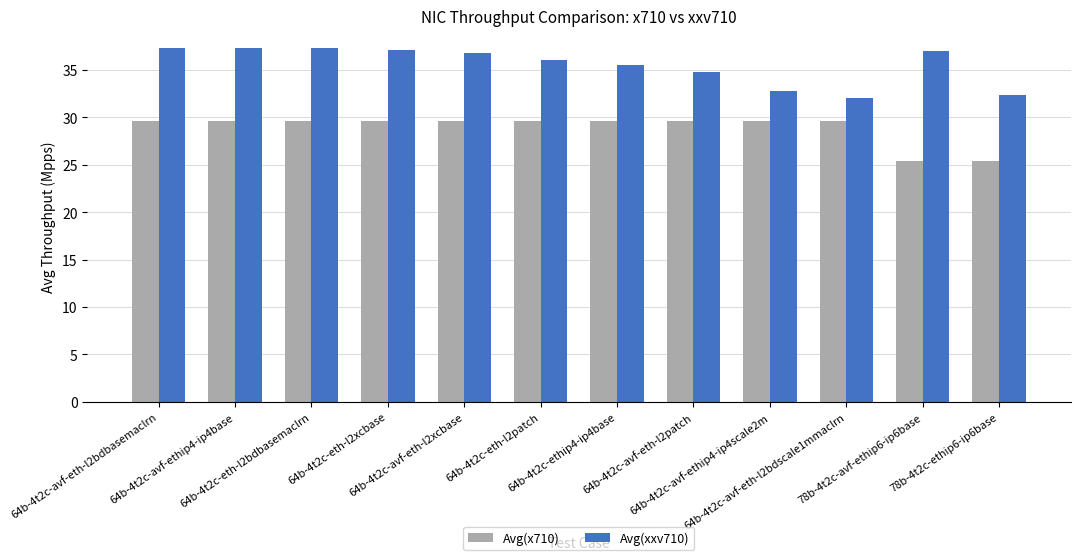

Which series has the largest range (max minus min)?

Avg(xxv710)